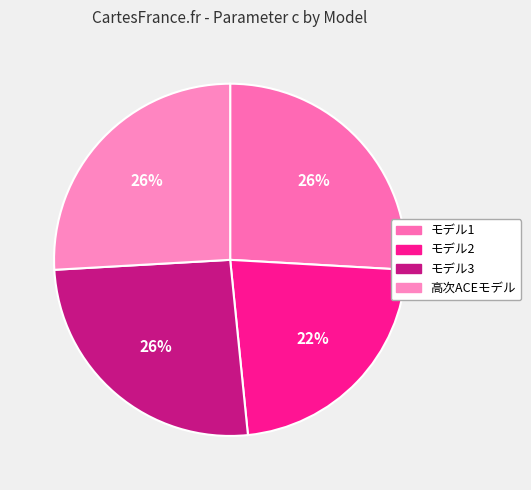

The モデル1 slice represents 32% of the pie. True or false?

False